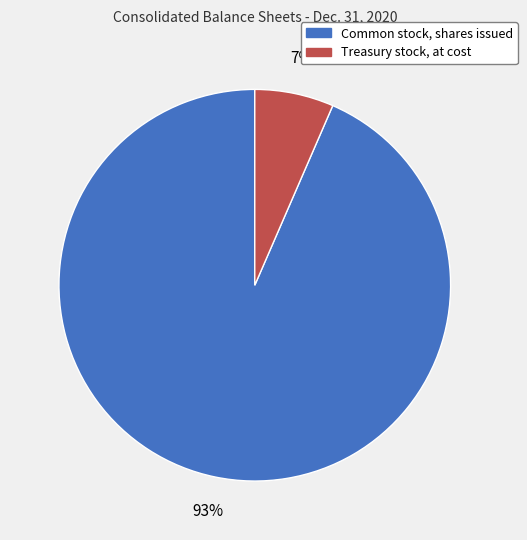

To the nearest percent, what is the average slice percentage?

50%